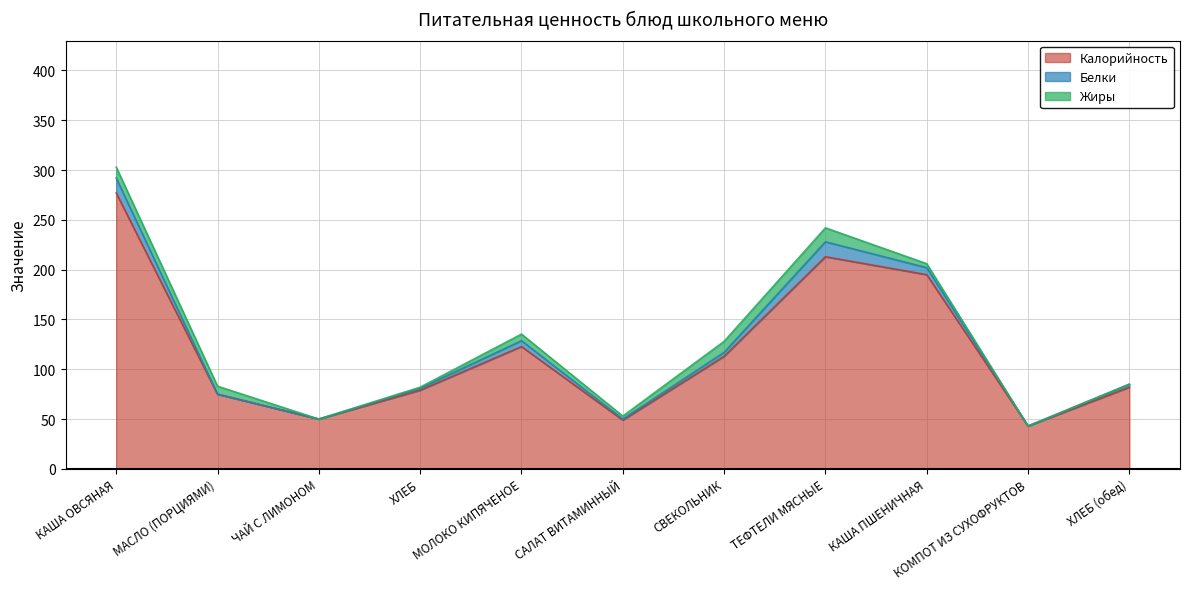

How many values in the Белки series are below 3?

5